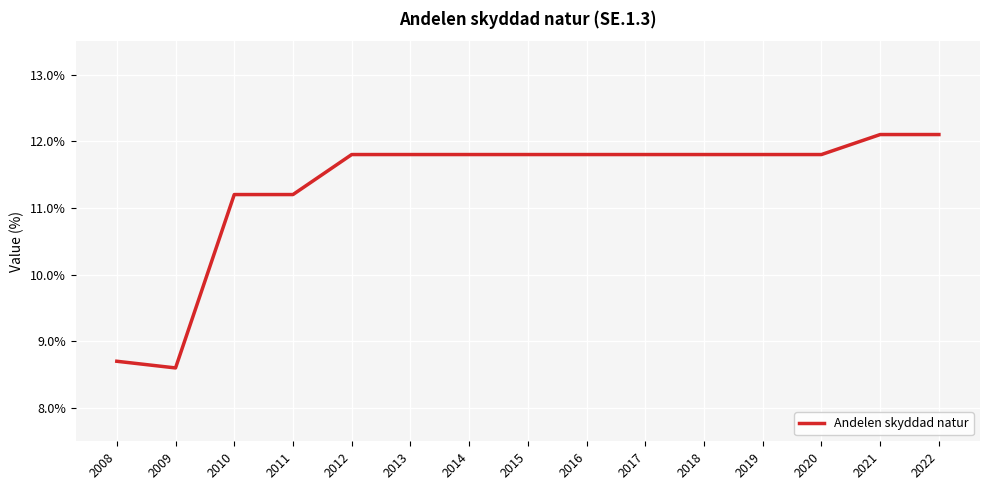

Is it true that the value at 2020 is 11.8?

True